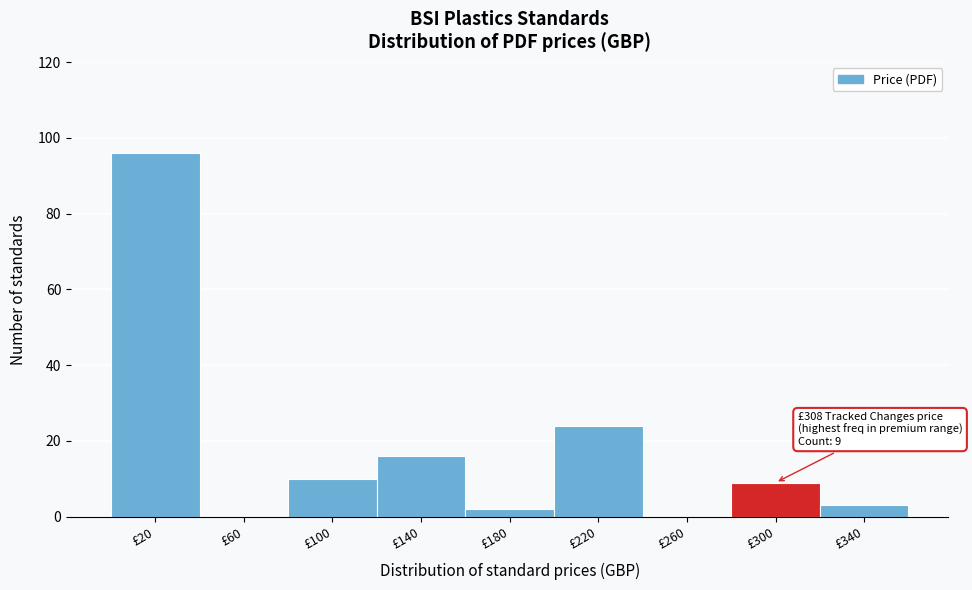

Reading right to left, extract all data points from this chart.

£340=3	£300=9	£260=0	£220=24	£180=2	£140=16	£100=10	£60=0	£20=96